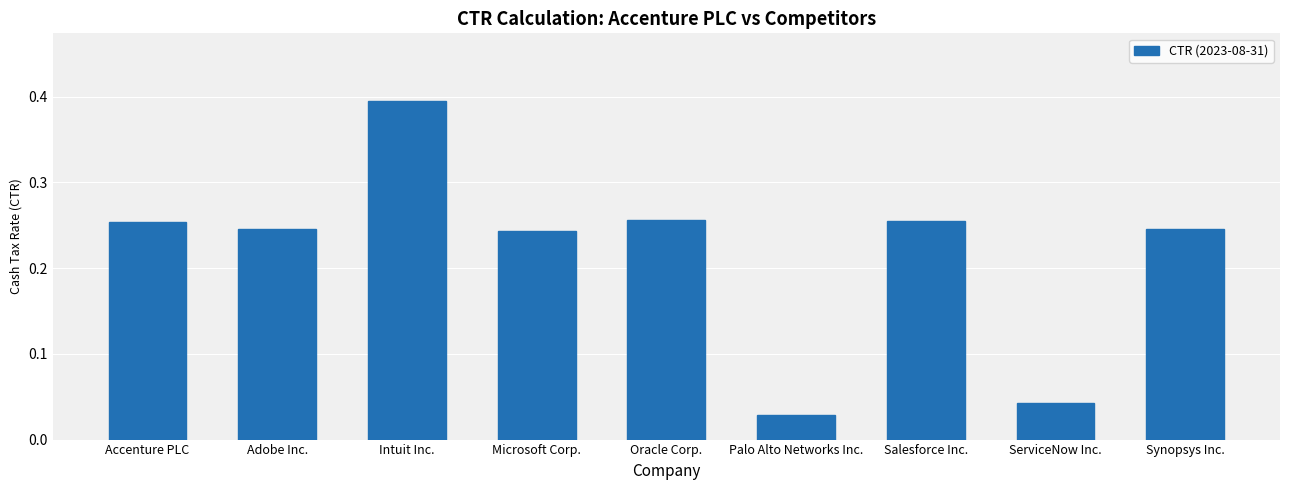

What is the label of the 8th bar from the right?

Adobe Inc.